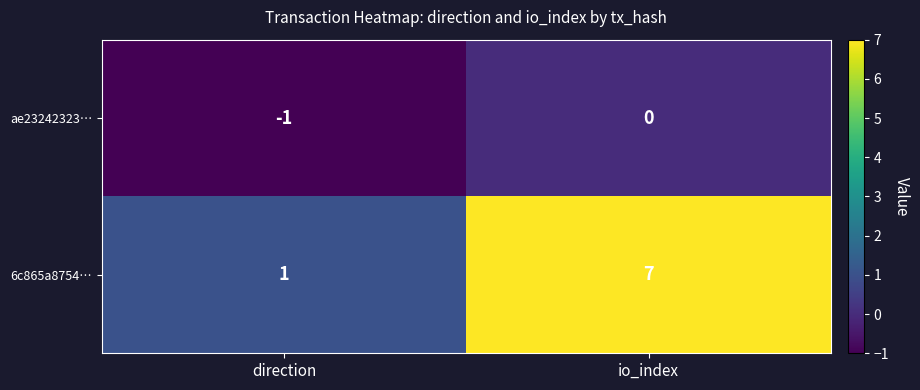

Between direction and io_index, which series saw the biggest shift?

6c865a8754…